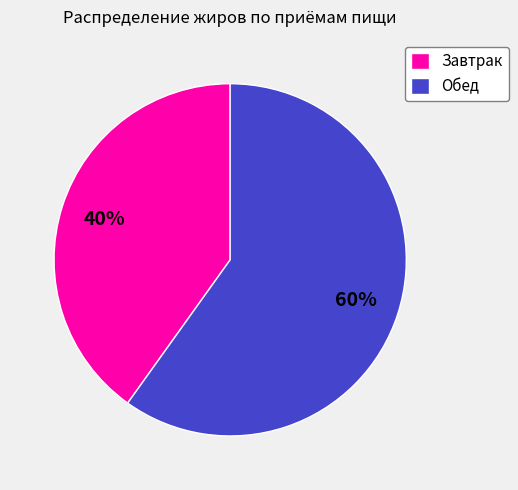

Is there a majority slice in this chart?

Yes